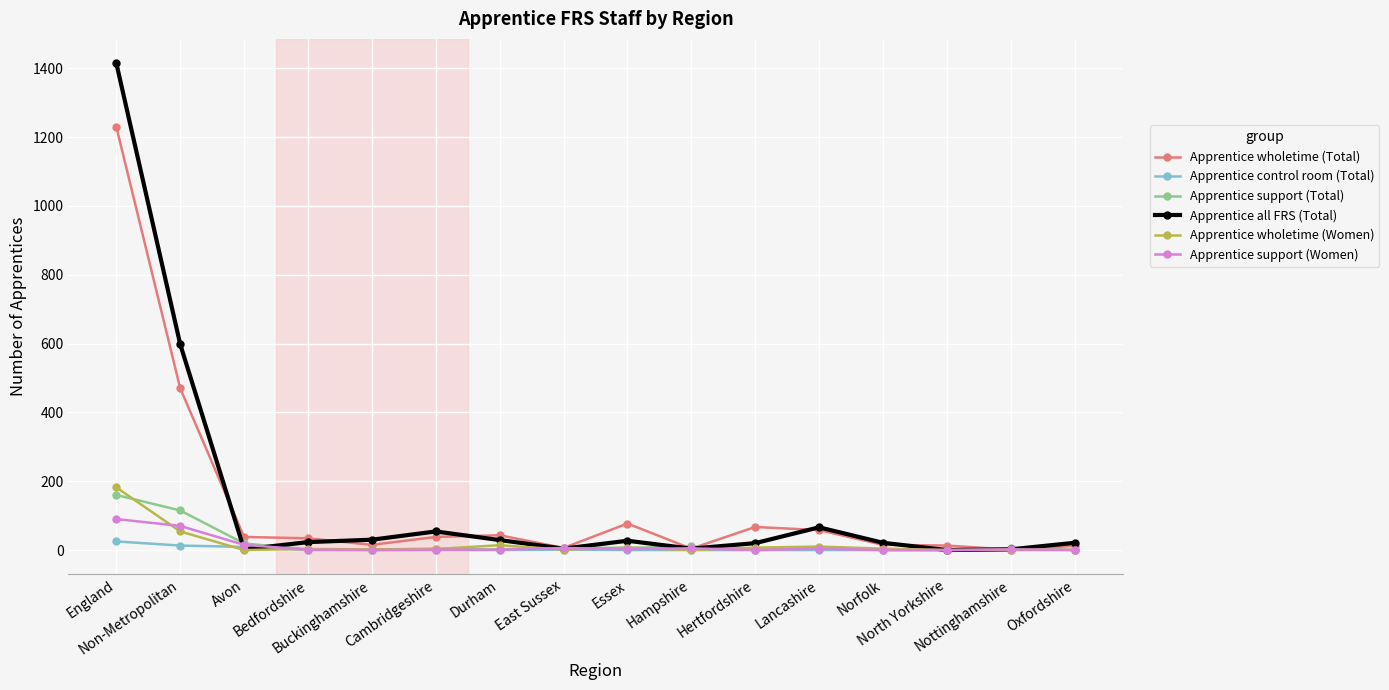

True or false: Apprentice all FRS (Total) has more than 1 interior local peaks.

True